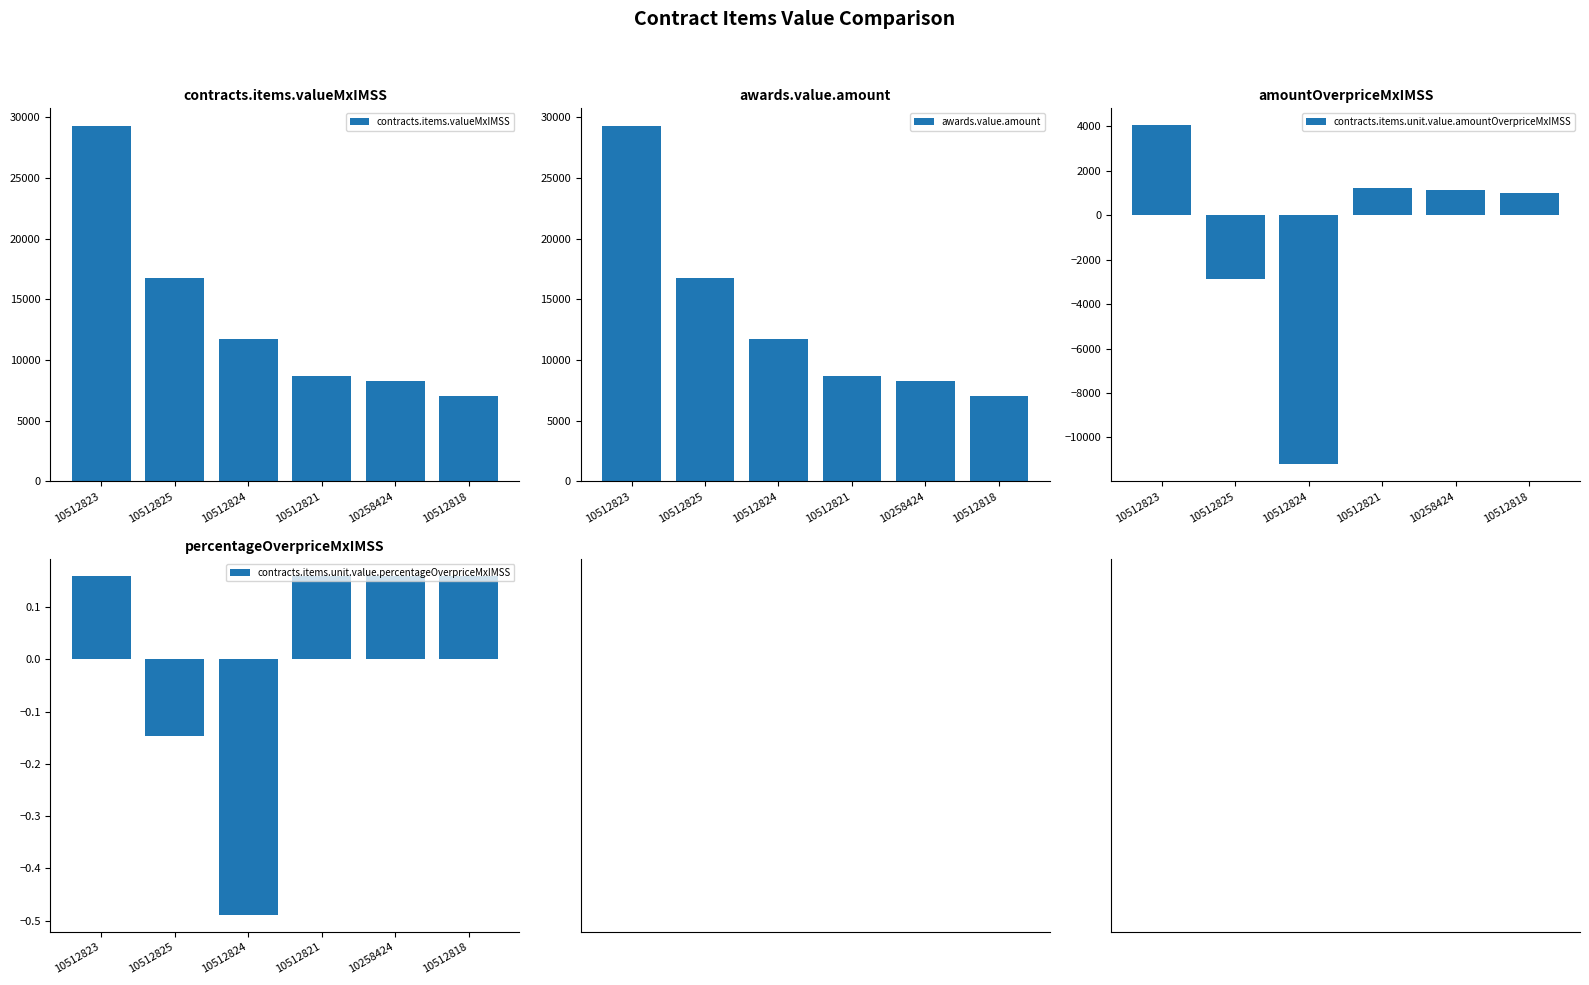

Is the value of awards.value.amount at 10512821 greater than the value of contracts.items.unit.value.percentageOverpriceMxIMSS at 10512818?

Yes